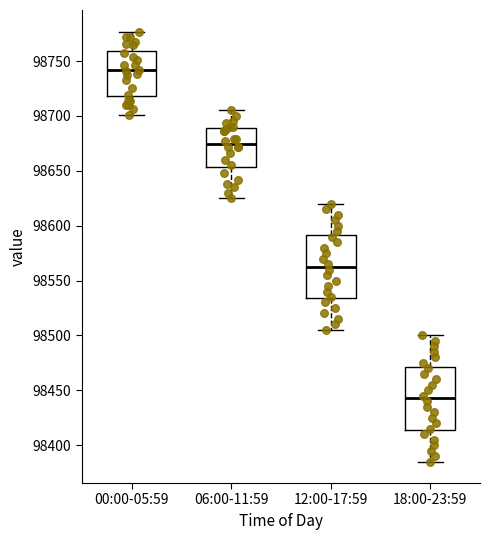

Which box has the lowest median line?

18:00-23:59